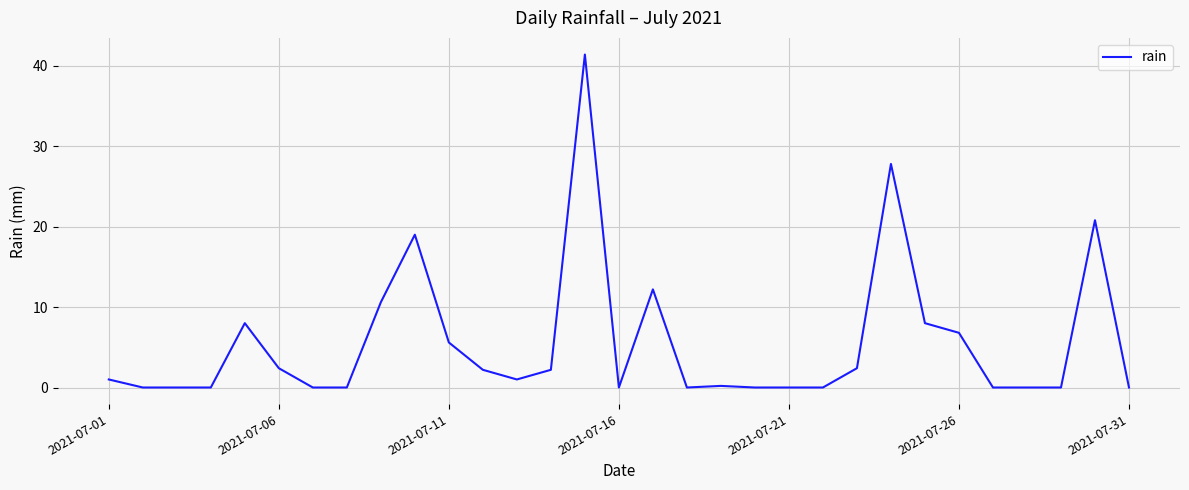

What is the difference between the maximum and minimum values?

41.4